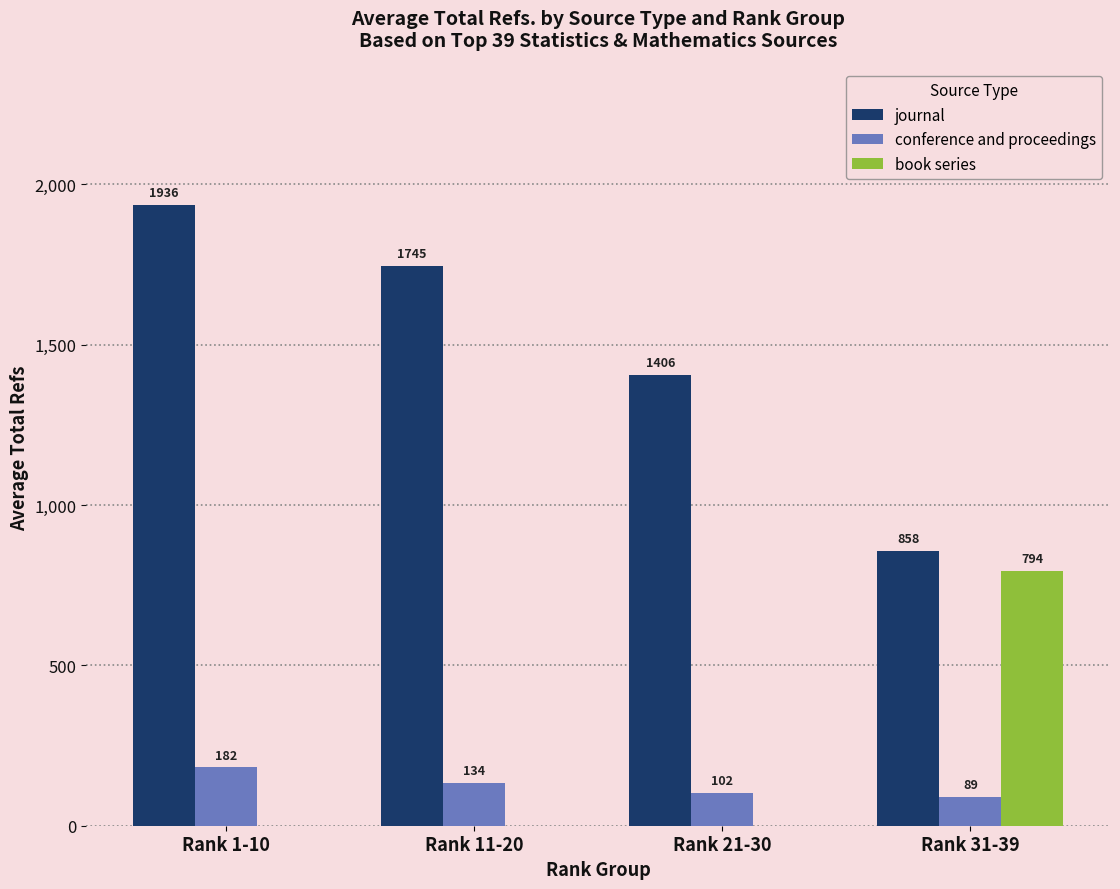

Where is journal nearest to the value 1397?

Rank 21-30